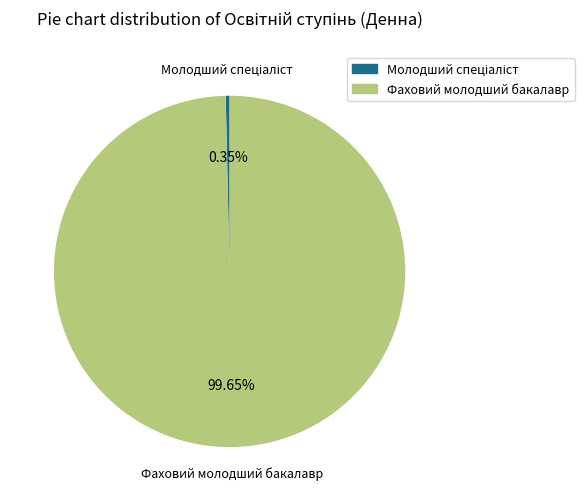

Count the number of slices in the pie.

2